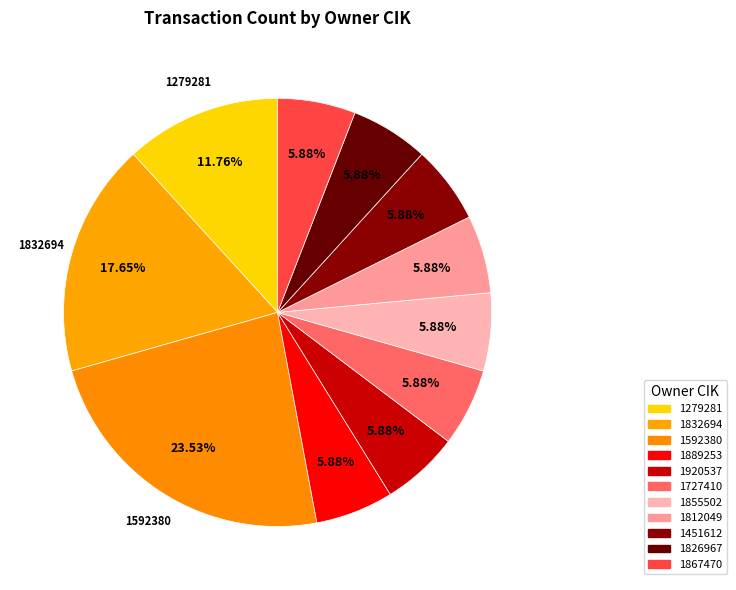

What percentage do 1279281 and 1855502 together represent?

17.6%